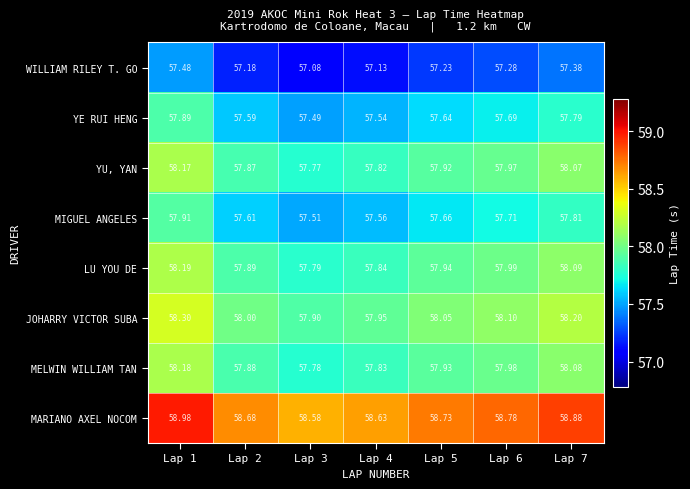

At Lap 3, list the series in order from largest to smallest.

MARIANO AXEL NOCOM, JOHARRY VICTOR SUBA, LU YOU DE, MELWIN WILLIAM TAN, YU, YAN, MIGUEL ANGELES, YE RUI HENG, WILLIAM RILEY T. GO